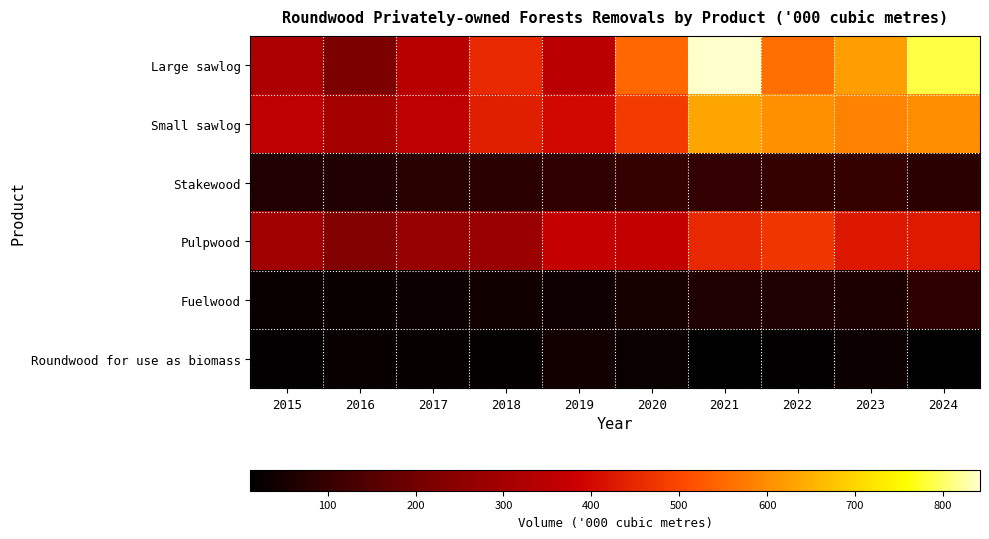

What is the total value across all series at 2022?

1812